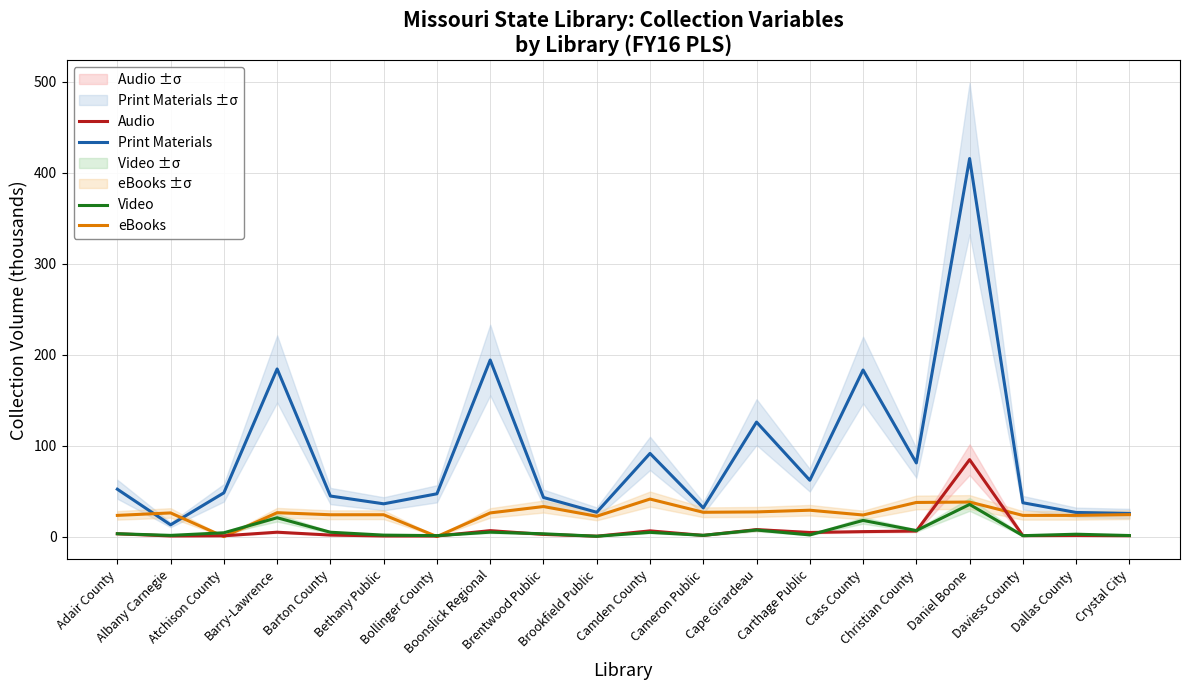

What is the minimum value for Video?

0.4